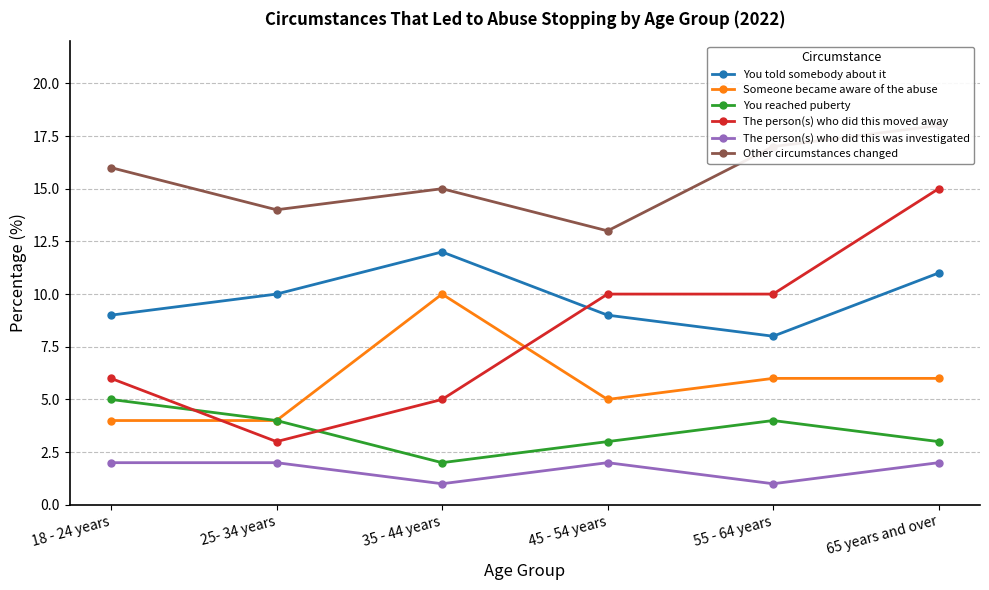

What is the sum of the Other circumstances changed values at 45 - 54 years and 65 years and over?

31